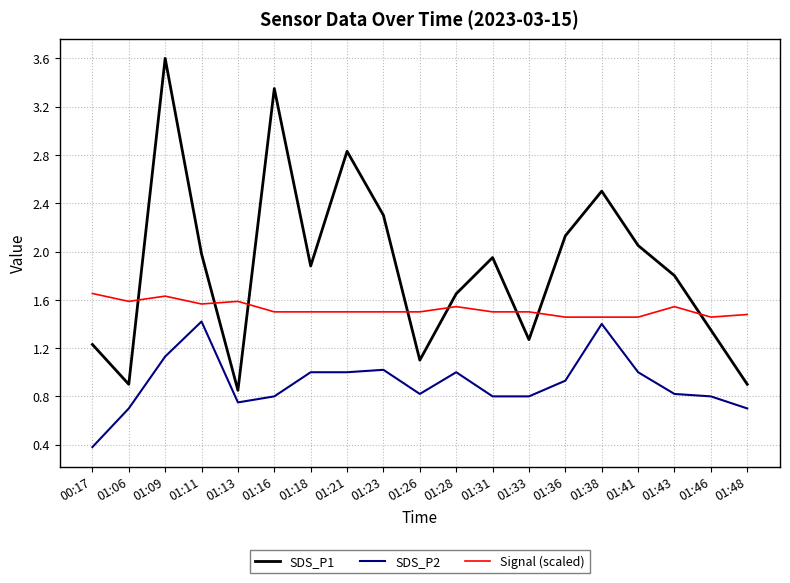

What is the difference between the SDS_P1 values at 01:21 and 01:38?

0.3